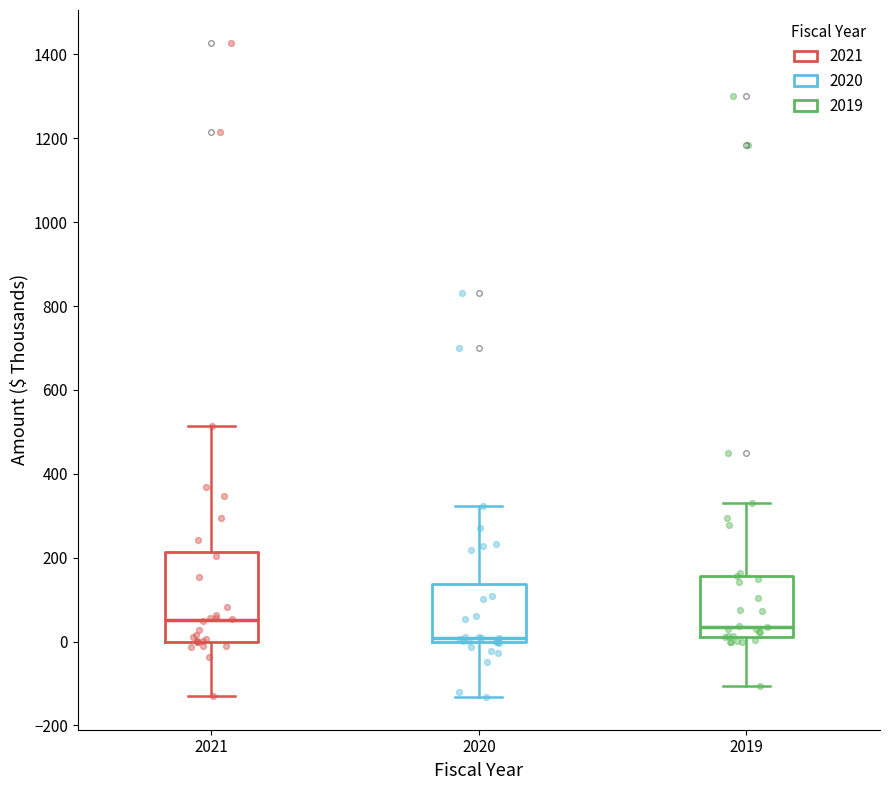

Comparing the boxes themselves (not the whiskers), which one is the tallest?

2021